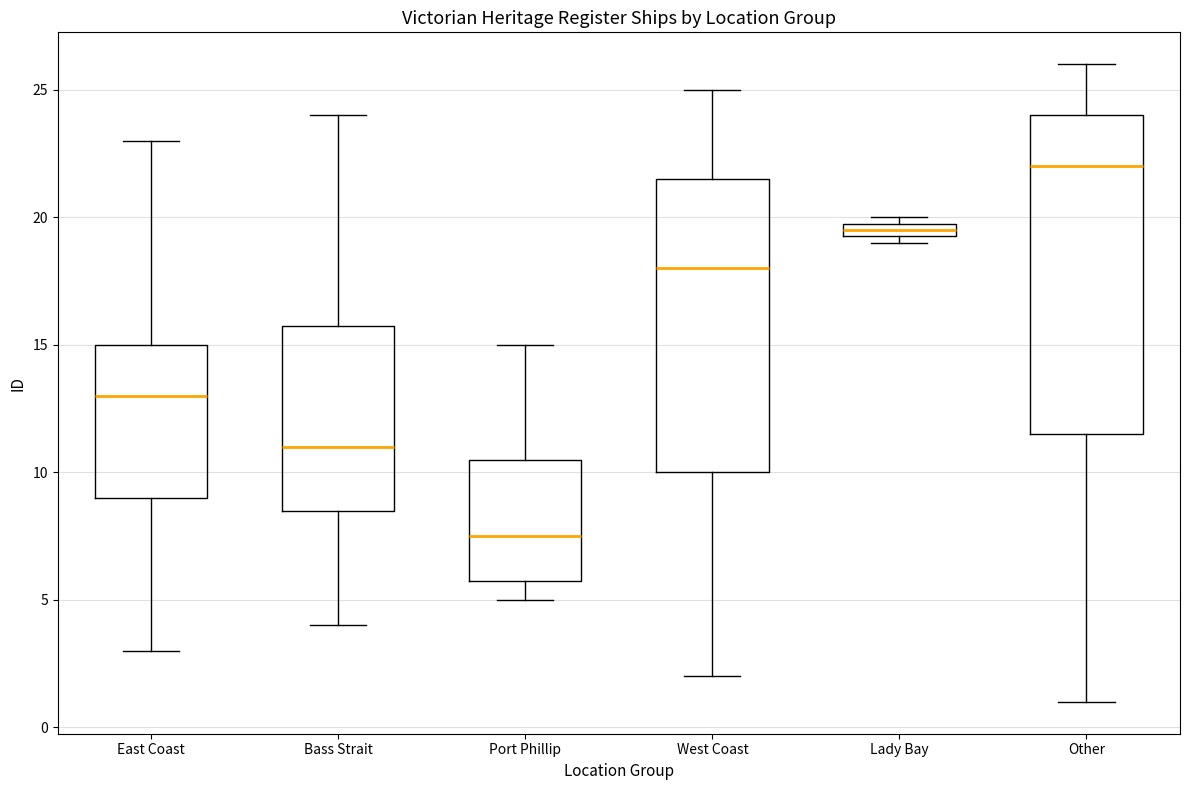

Which box's median line is the lowest?

Port Phillip